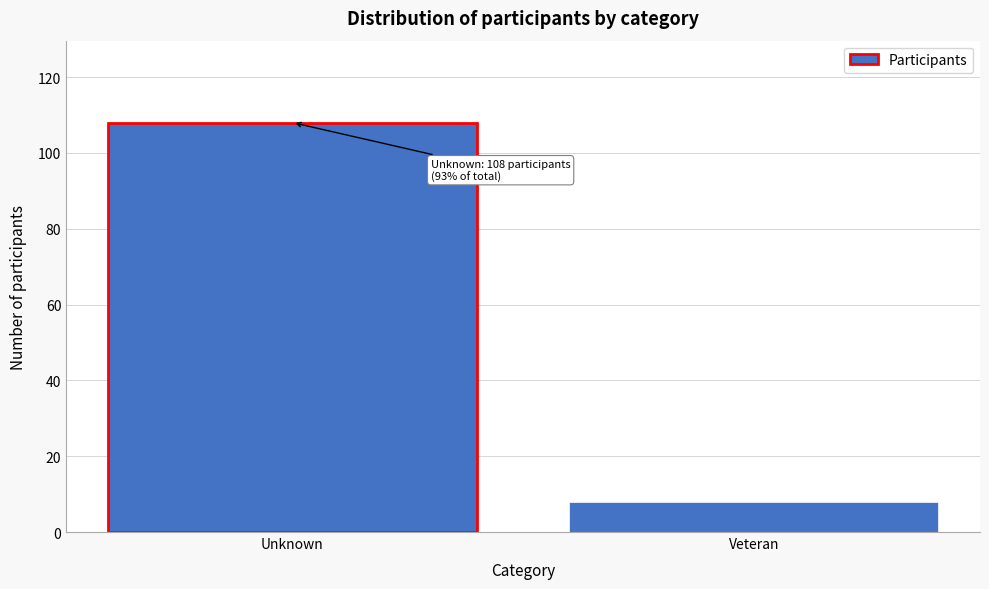

Reading left to right, list all the values displayed in this chart.

Unknown=108	Veteran=8